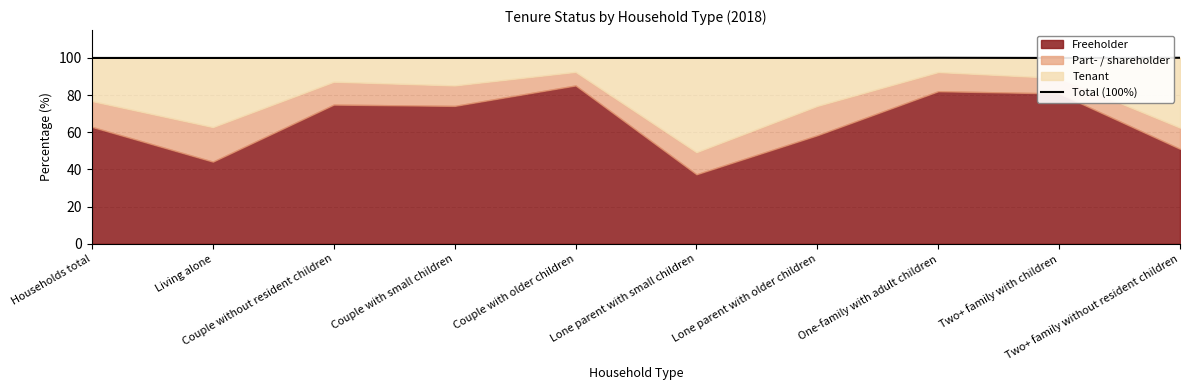

What is the difference between the maximum and second lowest values?

0.1